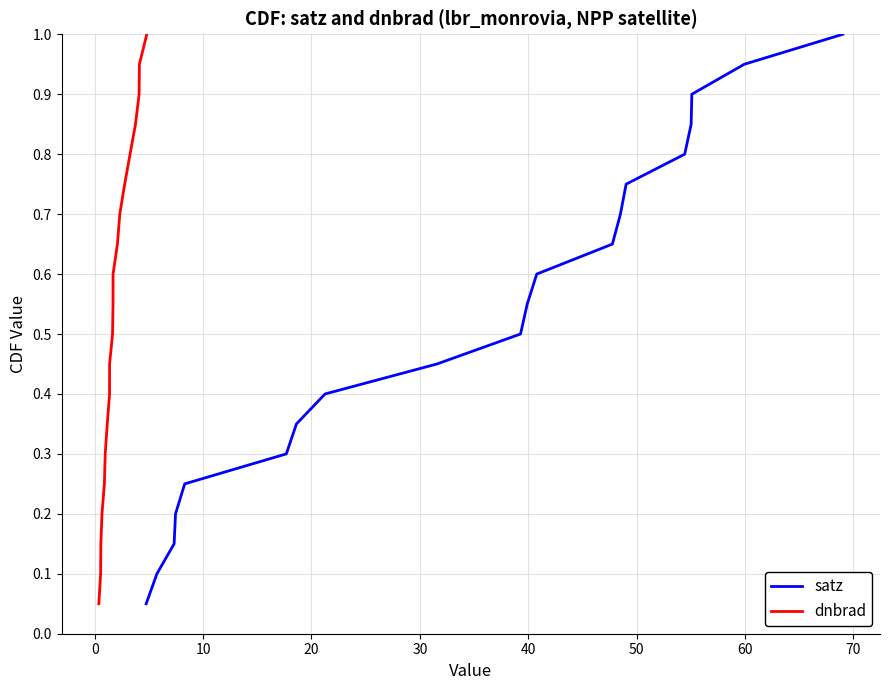

What are all the series names shown in the legend?

satz, dnbrad